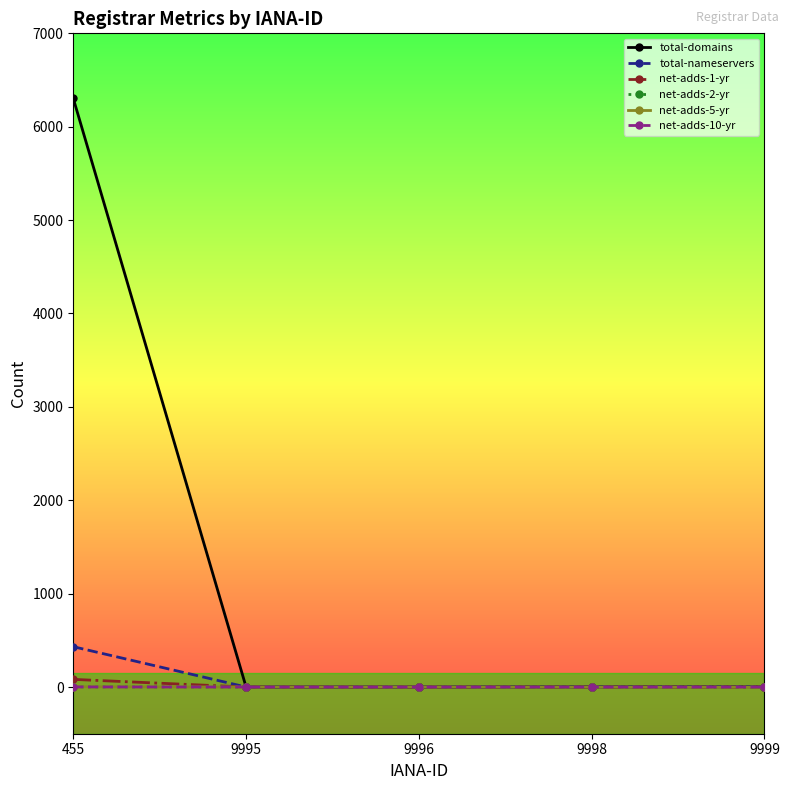

The value of net-adds-5-yr at 9996 is 0. True or false?

True